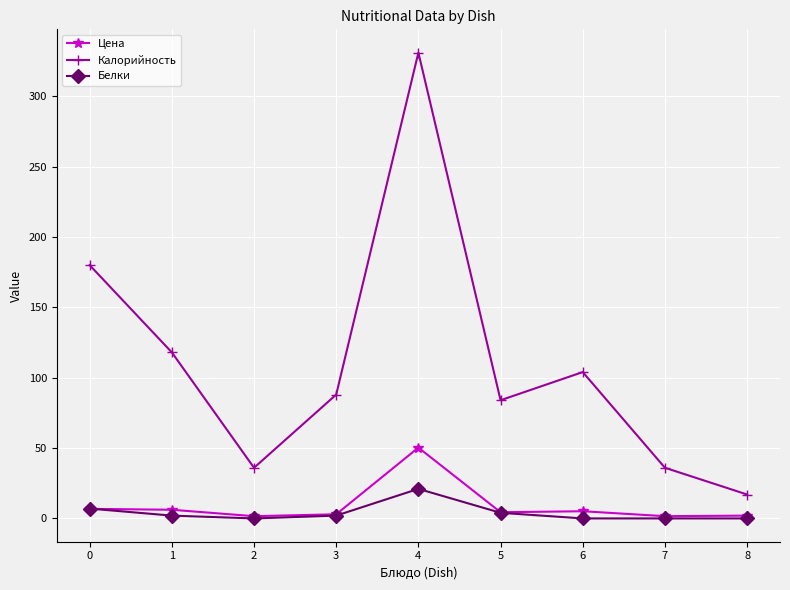

In Калорийность, how many points are lower than both neighbors (excluding endpoints)?

2